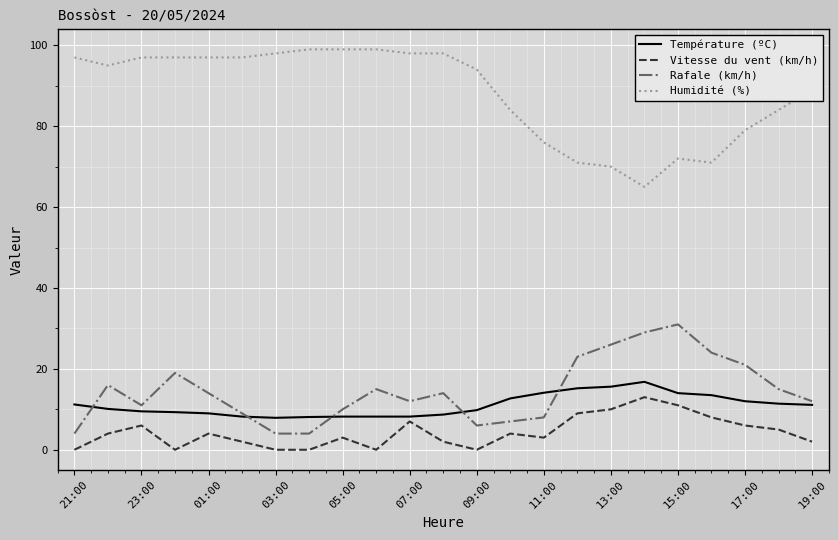

What is the sum of all Température (ºC) values?

252.8